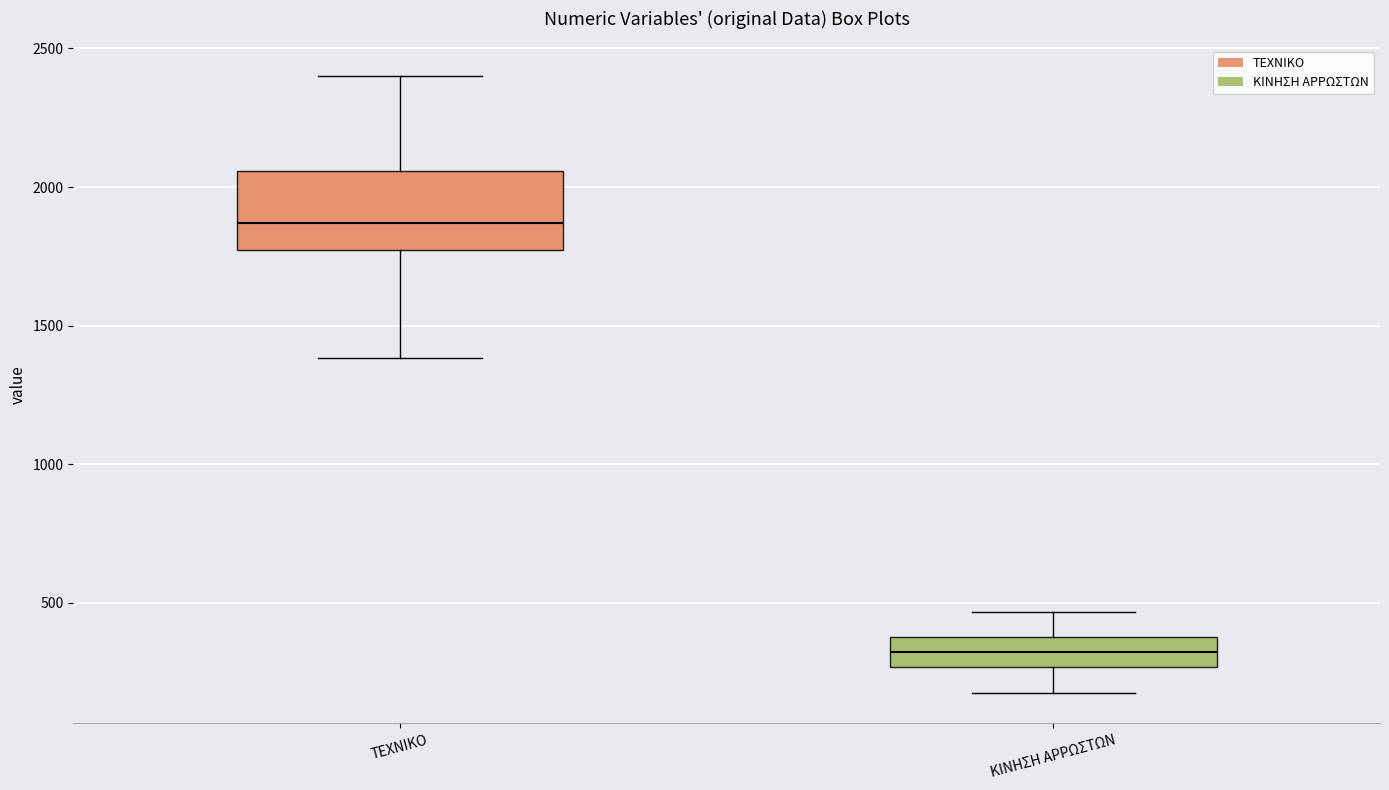

Which box is the tallest, from its lower edge to its upper edge?

ΤΕΧΝΙΚΟ